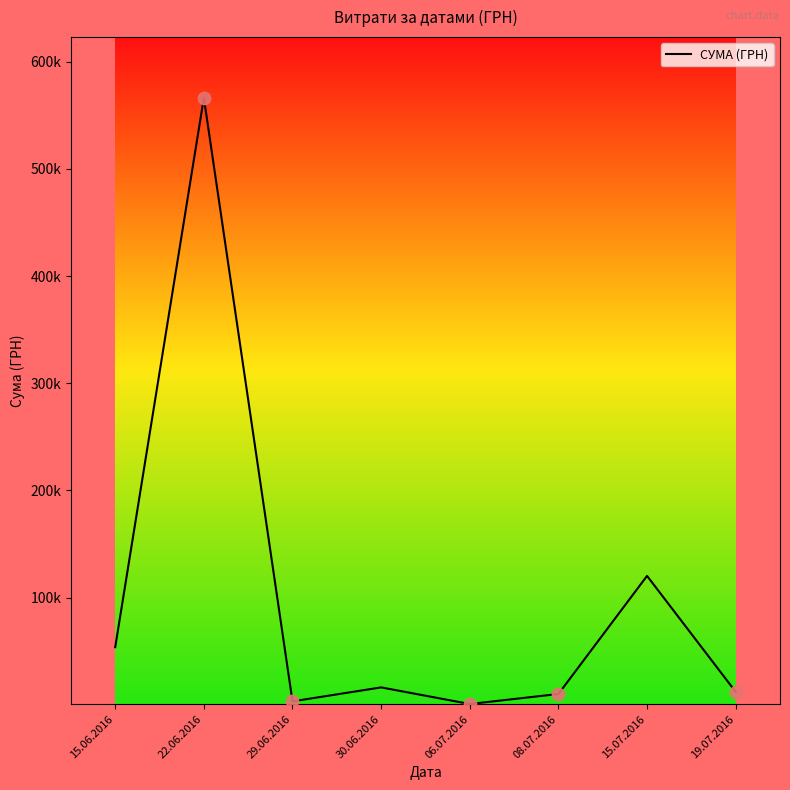

What is the ratio of the value at 22.06.2016 to the value at 15.07.2016?

4.7